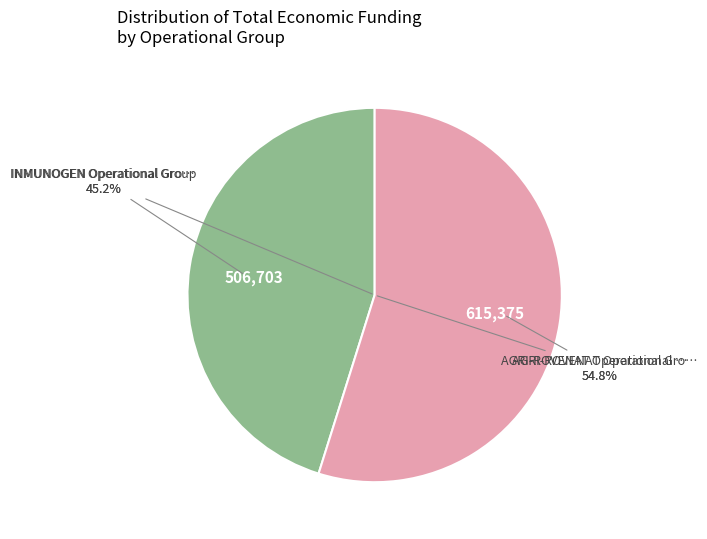

Which category has the smallest portion of the pie?

INMUNOGEN Operational Group